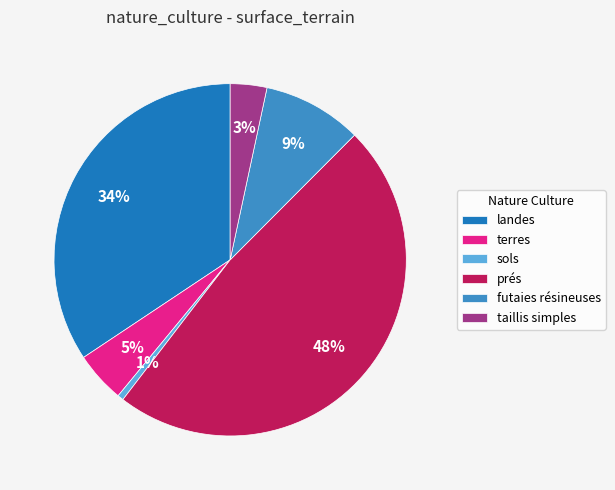

Between landes and prés, which is larger?

prés